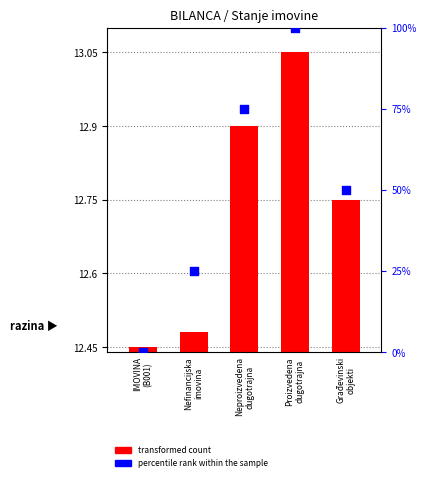

Between Nefinancijska
imovina and Građevinski
objekti, which is larger?

Građevinski
objekti